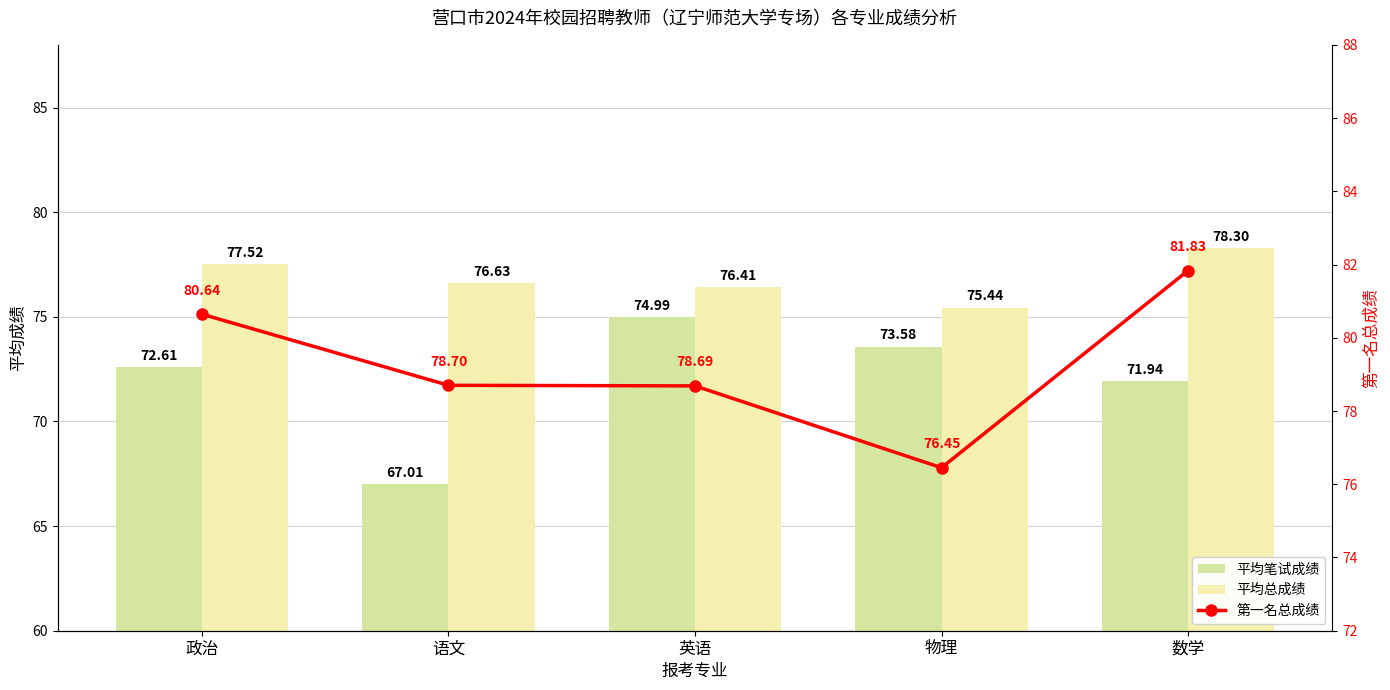

How many values in the 平均笔试成绩 series exceed 72?

3